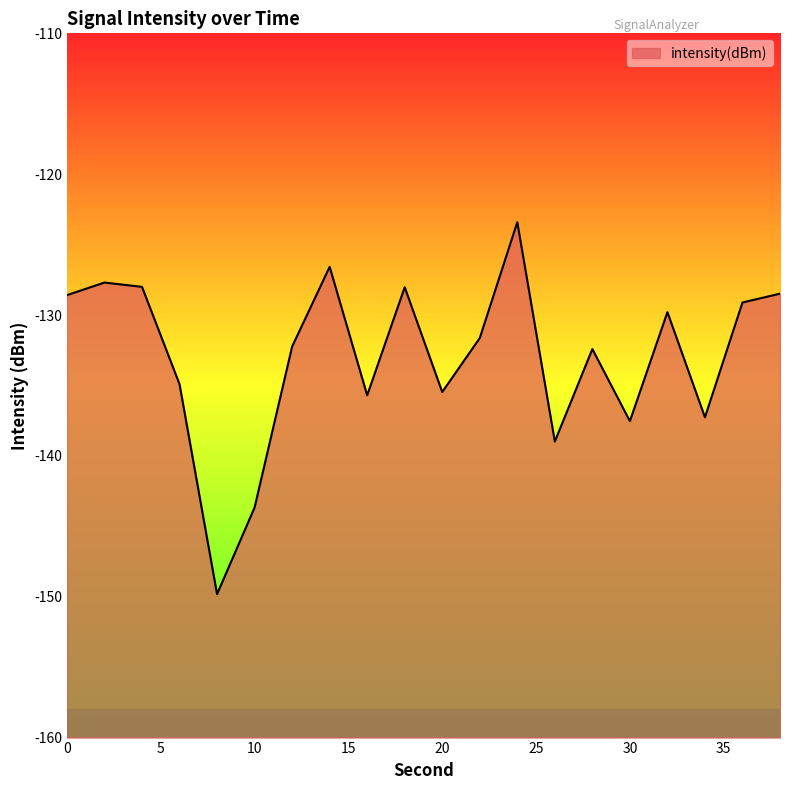

How many data points are less than -131?

11